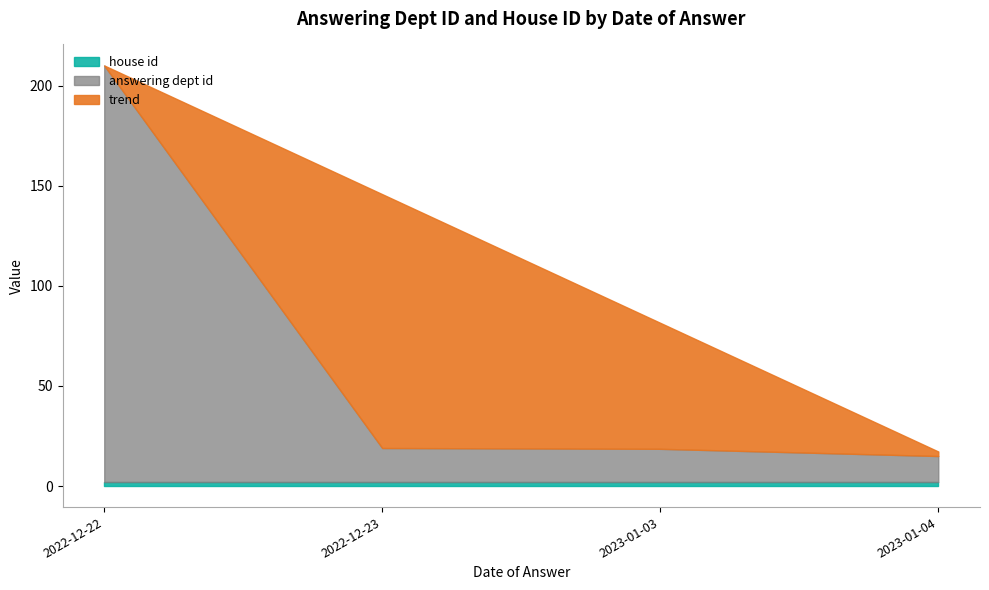

What is the approximate value of house id at 2023-01-03?

2